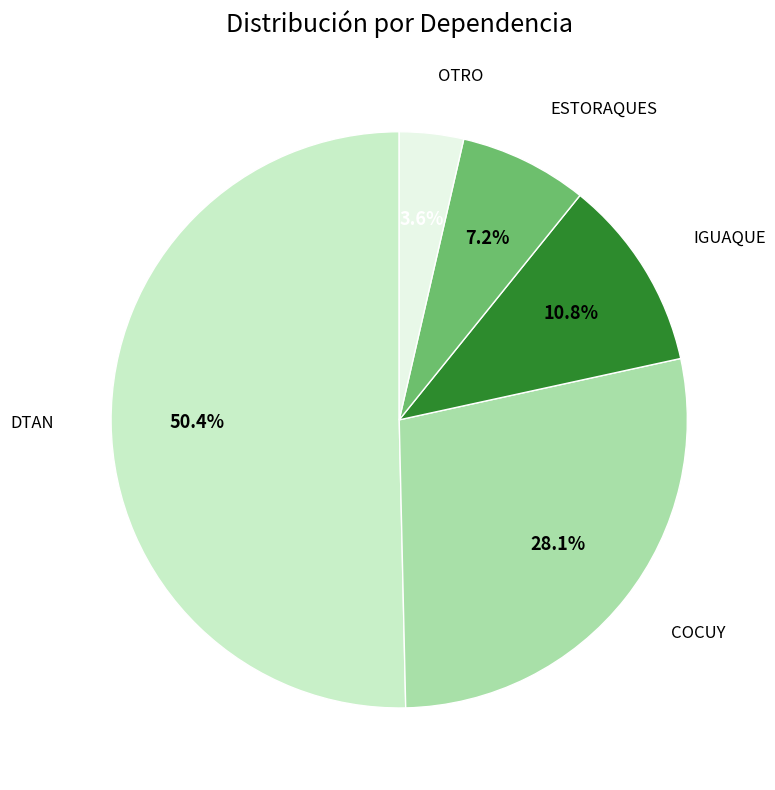

To the nearest percent, what is the average slice percentage?

20%